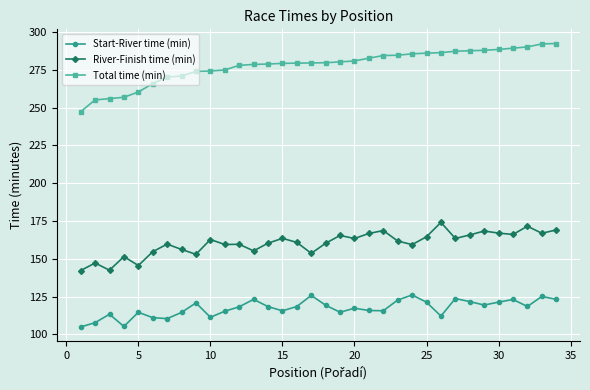

How many series are shown in this chart?

3